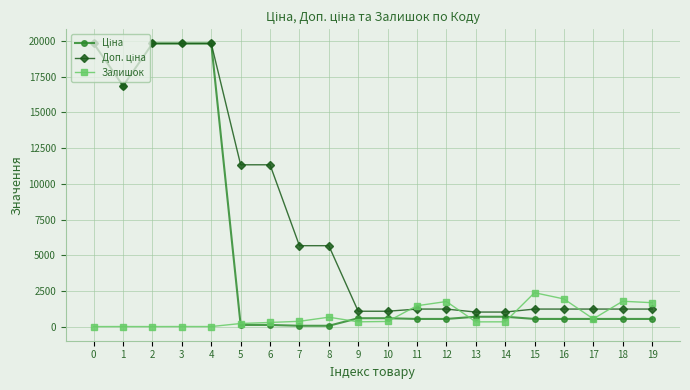

The value of Залишок at 18 is 1775.0. True or false?

True